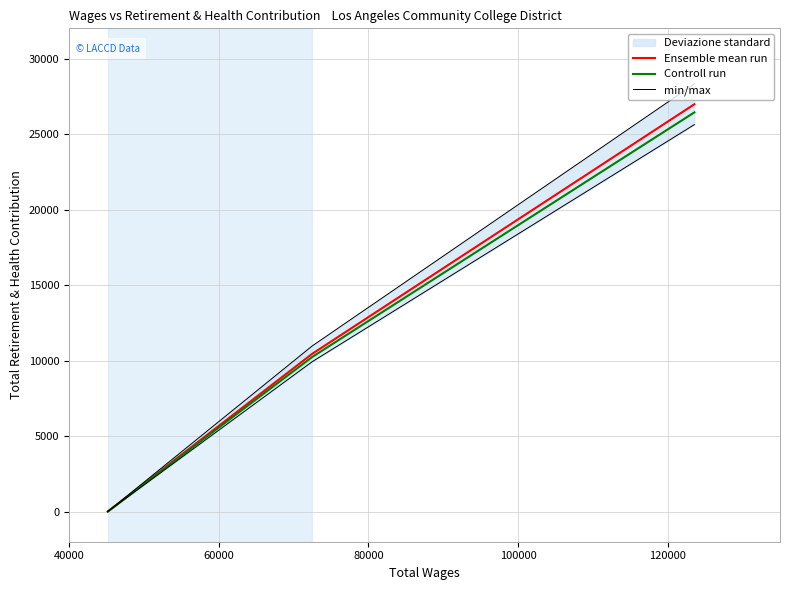

Does the chart display data point markers on the line(s)?

No